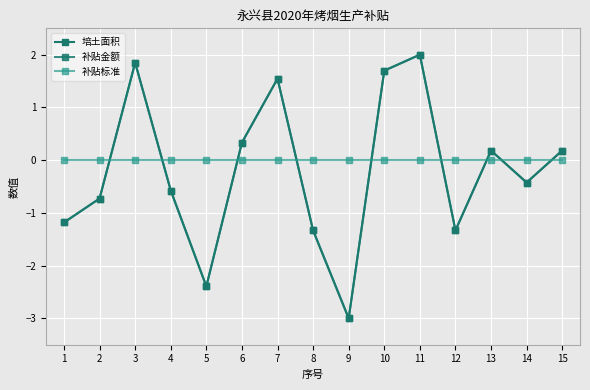

What is the difference between the maximum and minimum values in the 培土面积 series?

5.0